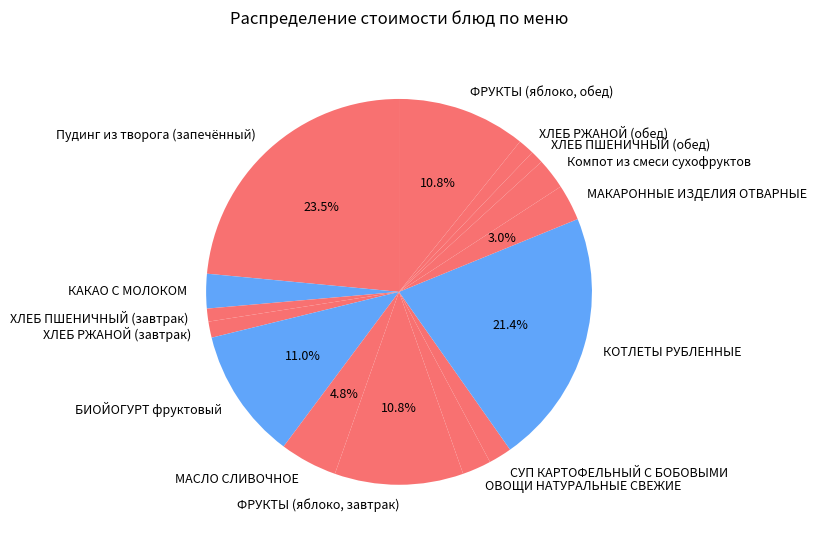

What is the ratio of the value at КАКАО С МОЛОКОМ to the value at ОВОЩИ НАТУРАЛЬНЫЕ СВЕЖИЕ?

1.2